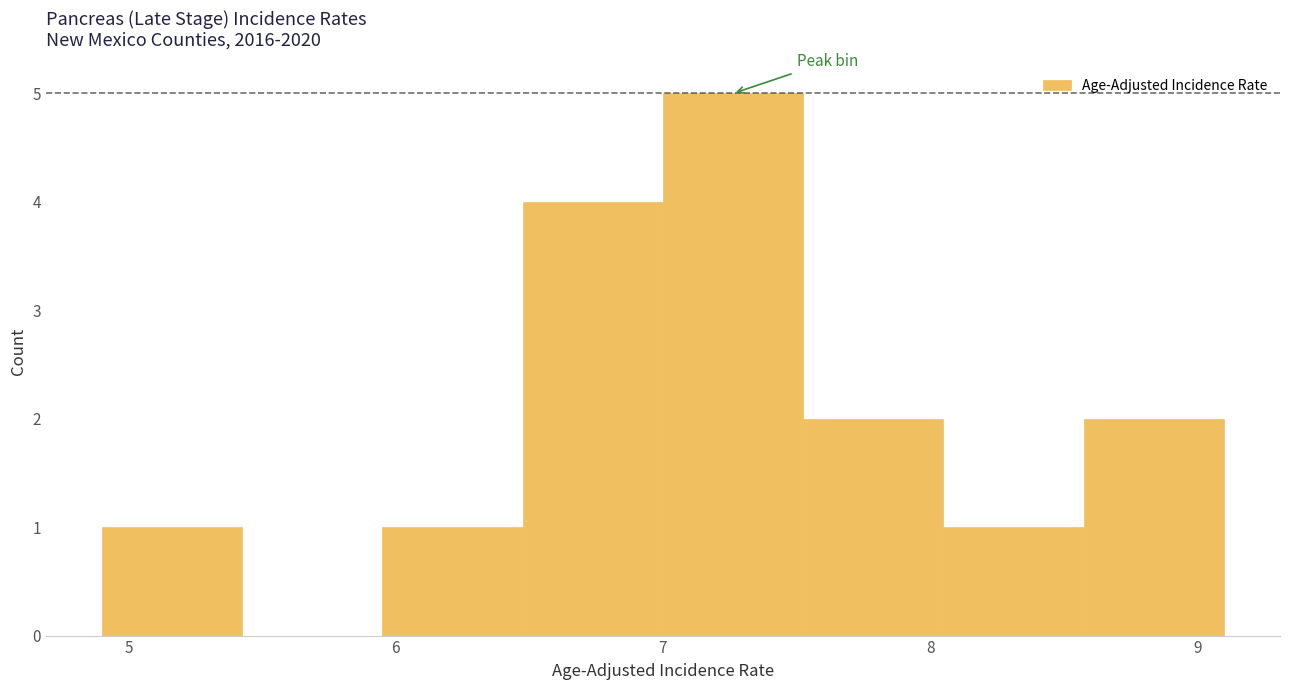

Reading left to right, list every bar in this chart as the range it spans on the x-axis followed by its height. Neither the bar edges nor the heights are printed on the chart, so give them approximately, as read against the axes.

4.9 to 5.4: 1
5.4 to 6.0: 0
6.0 to 6.5: 1
6.5 to 7.0: 4
7.0 to 7.5: 5
7.5 to 8.1: 2
8.1 to 8.6: 1
8.6 to 9.1: 2